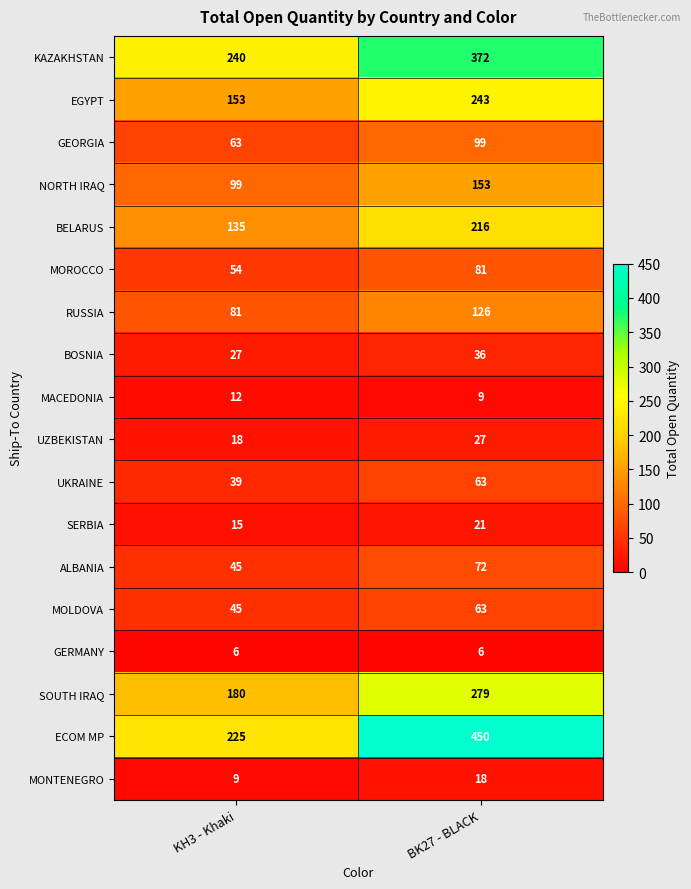

Rank the categories by SOUTH IRAQ value from highest to lowest.

BK27 - BLACK, KH3 - Khaki